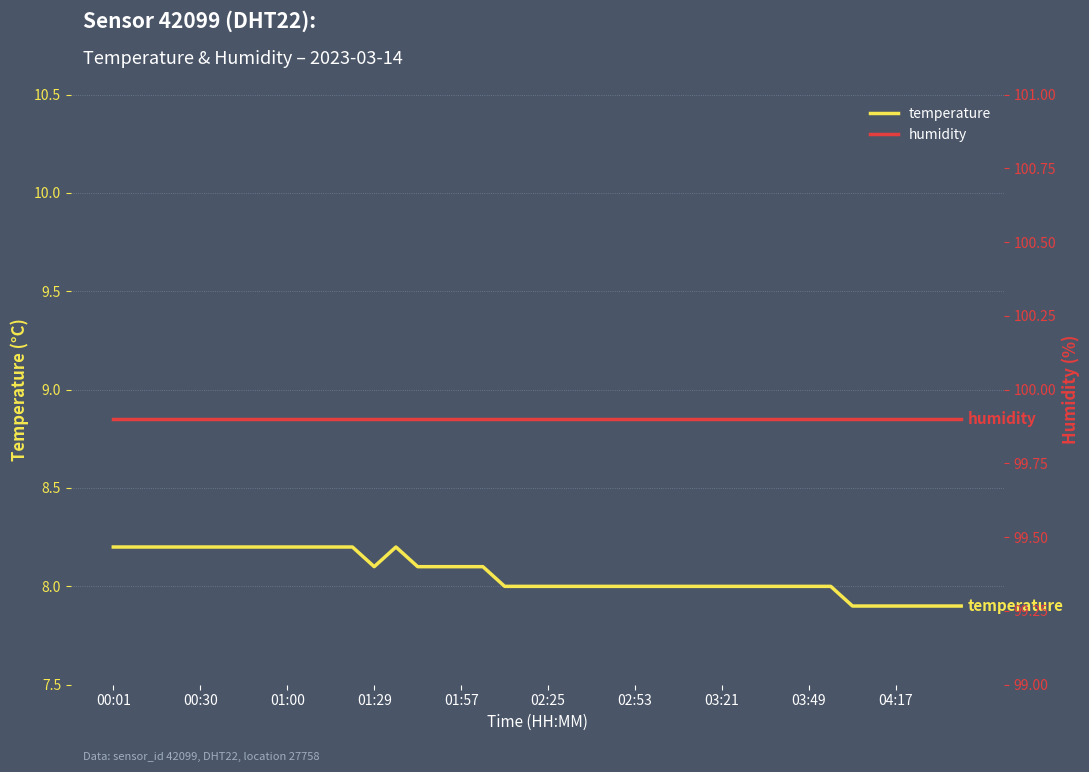

How many lines are shown in the chart?

2